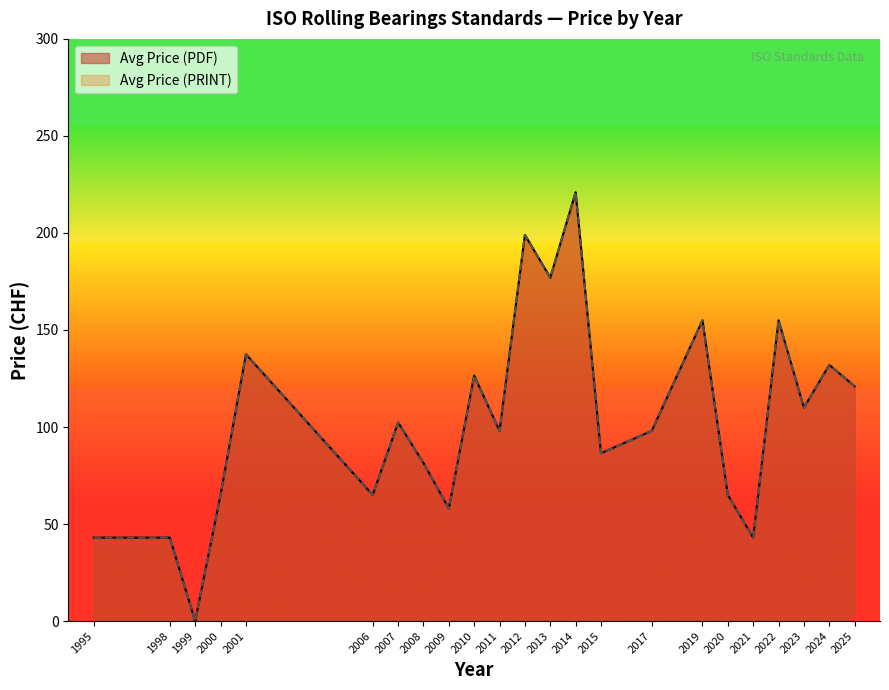

True or false: Avg Price (PDF) has more than 1 interior local peaks.

True